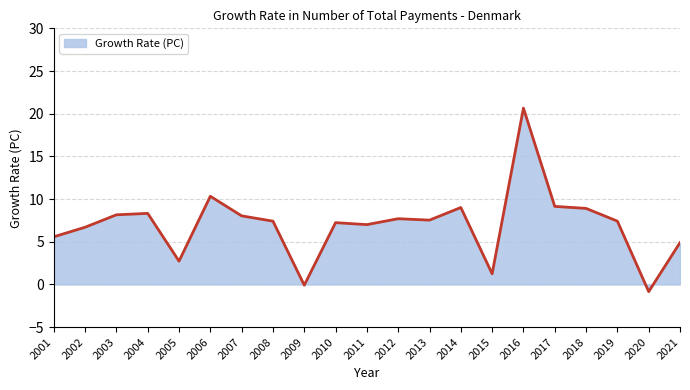

What is the difference between the values at 2008 and 2015?

6.2